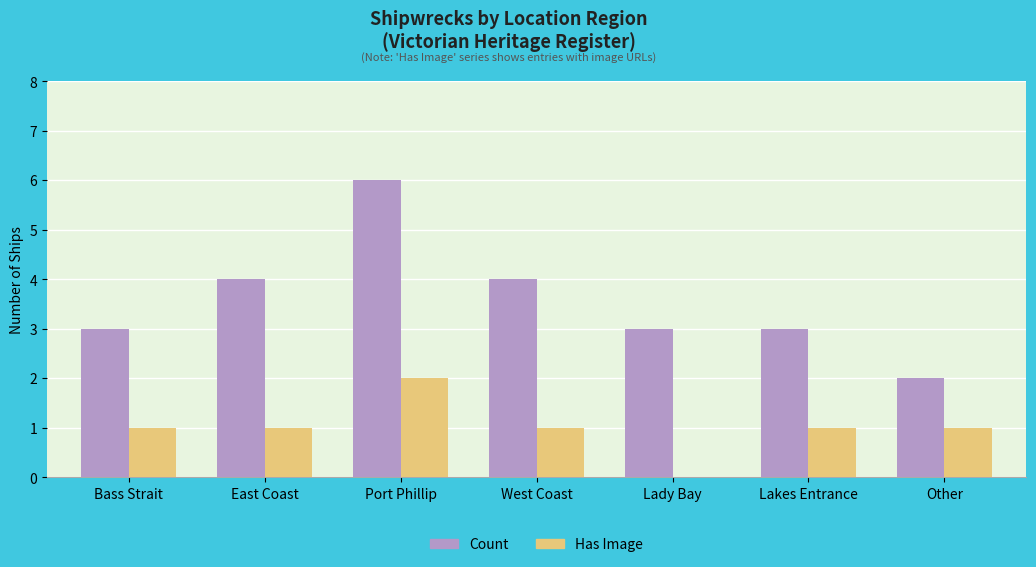

Which series has the largest total across all categories?

Count